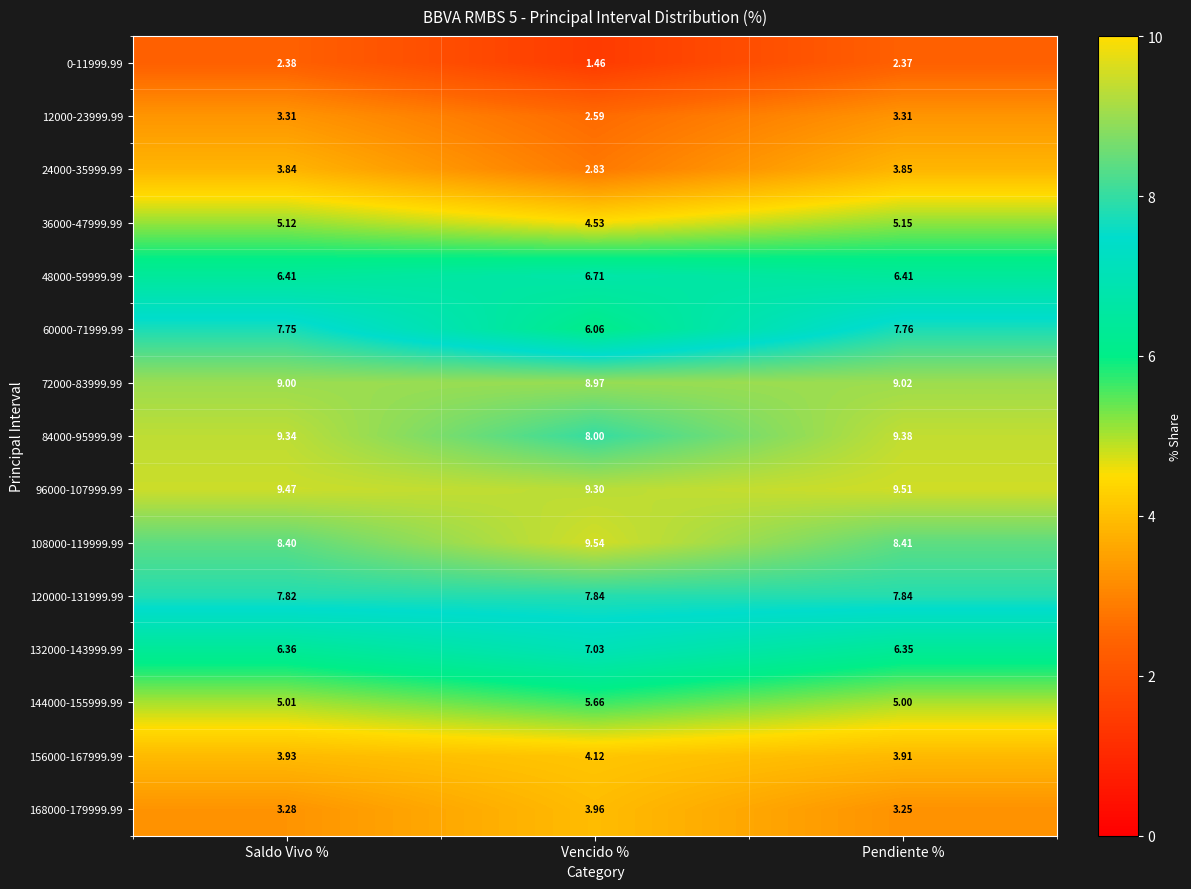

Is the value of 48000-59999.99 at Saldo Vivo % greater than the value of 12000-23999.99 at Vencido %?

Yes